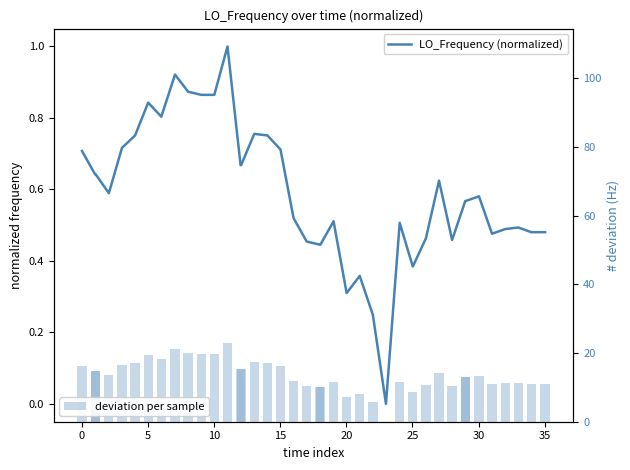

Are the bars grouped side by side (vs. stacked)?

Yes